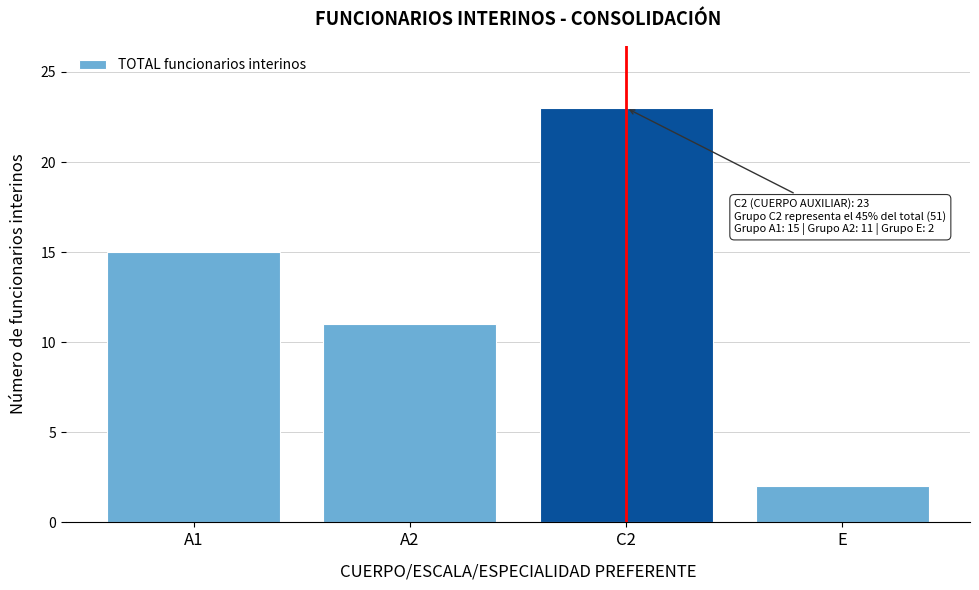

Reading left to right, list all the values displayed in this chart.

A1=15	A2=11	C2=23	E=2